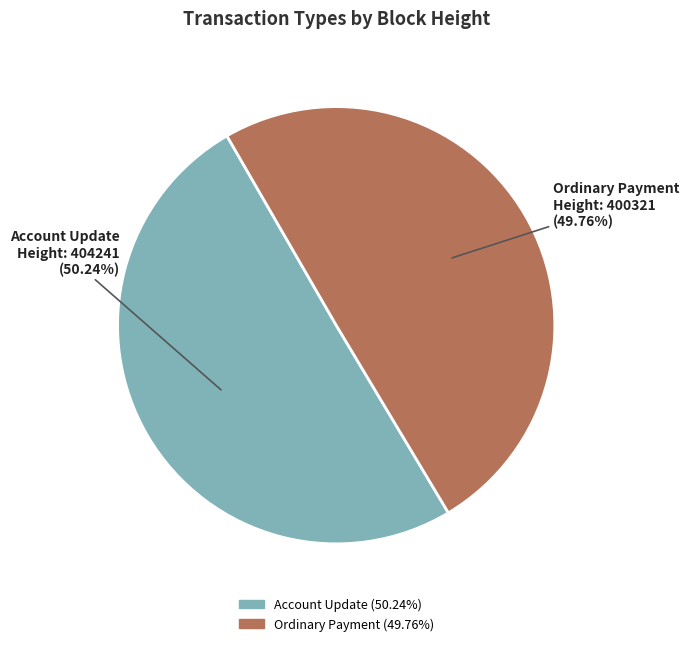

Is there a majority slice in this chart?

Yes